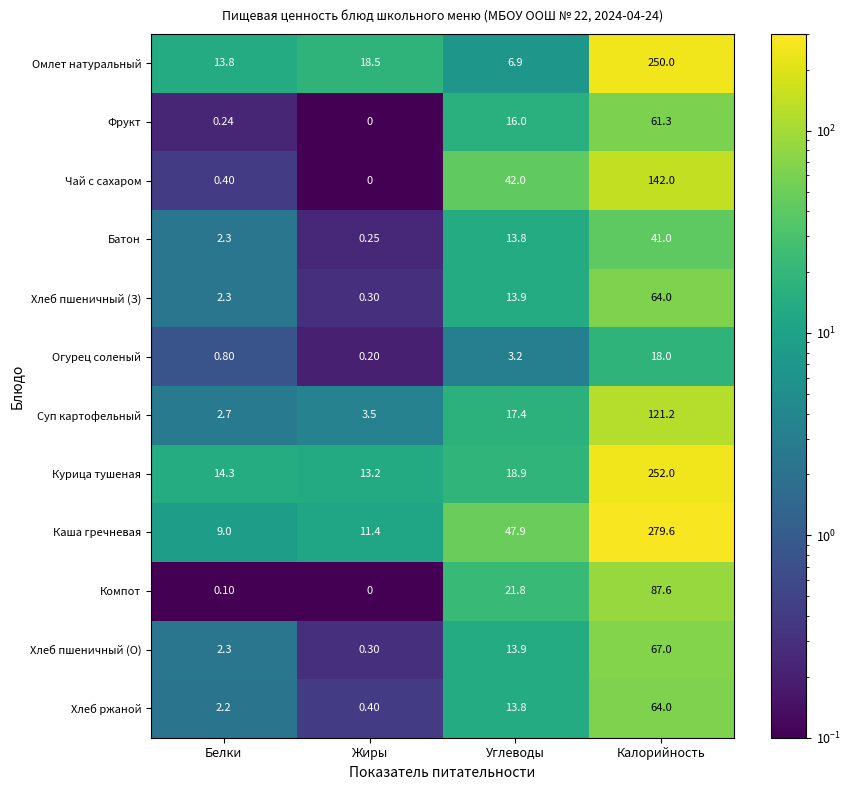

Which series has the widest spread of values?

Каша гречневая